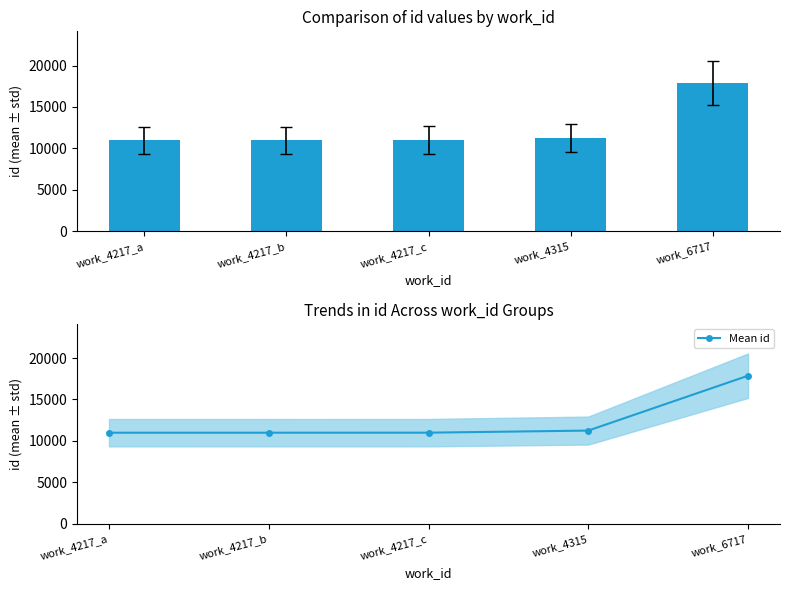

At work_4315, list the series in order from largest to smallest.

id, Mean id